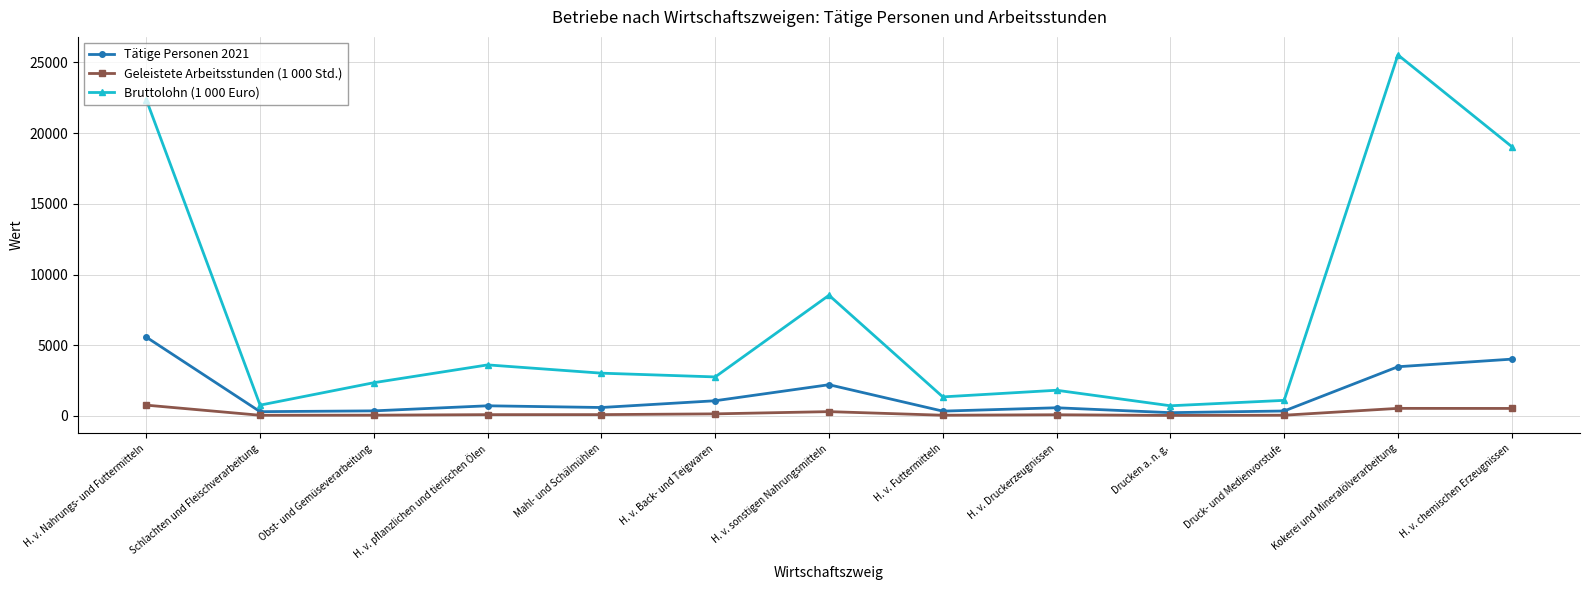

At which category does the chart reach its peak across all series?

Kokerei und Mineralölverarbeitung